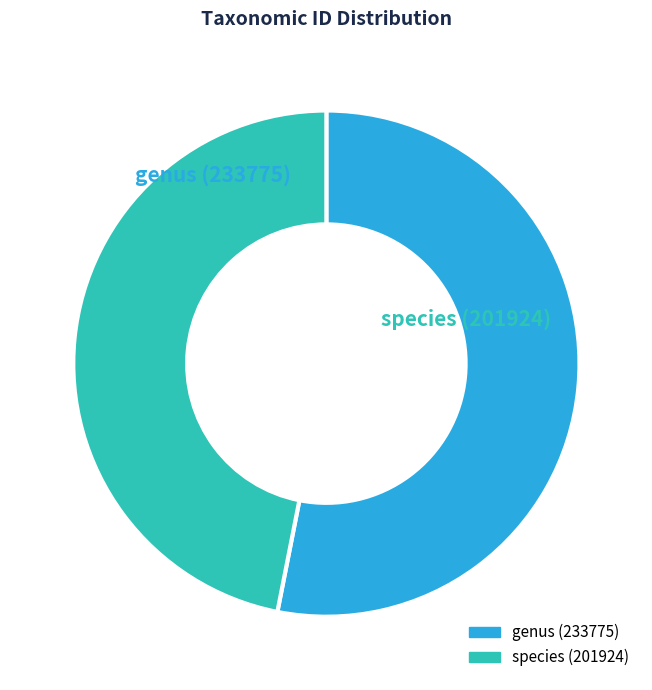

What is the smallest slice in the pie chart?

species (201924)